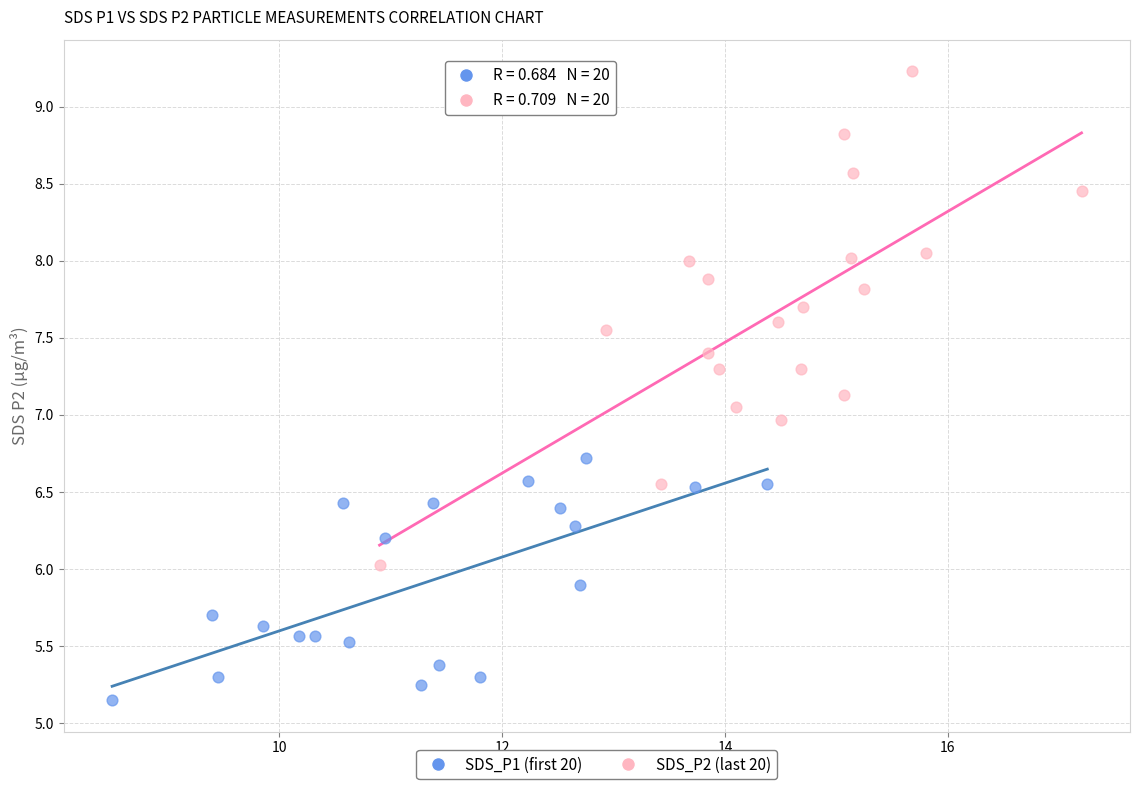

Which series reaches the maximum Y coordinate?

SDS_P2 (last 20)